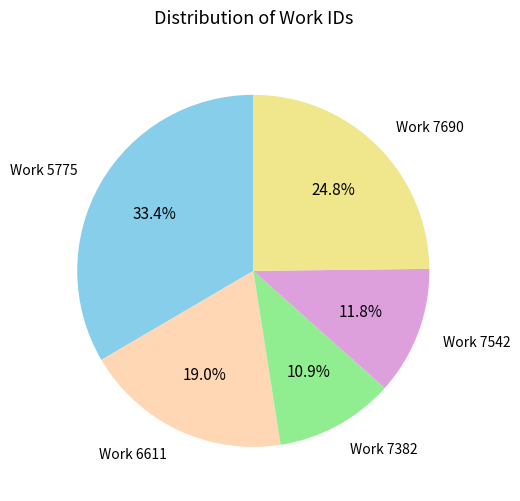

Is there any slice that represents more than half of the pie?

No